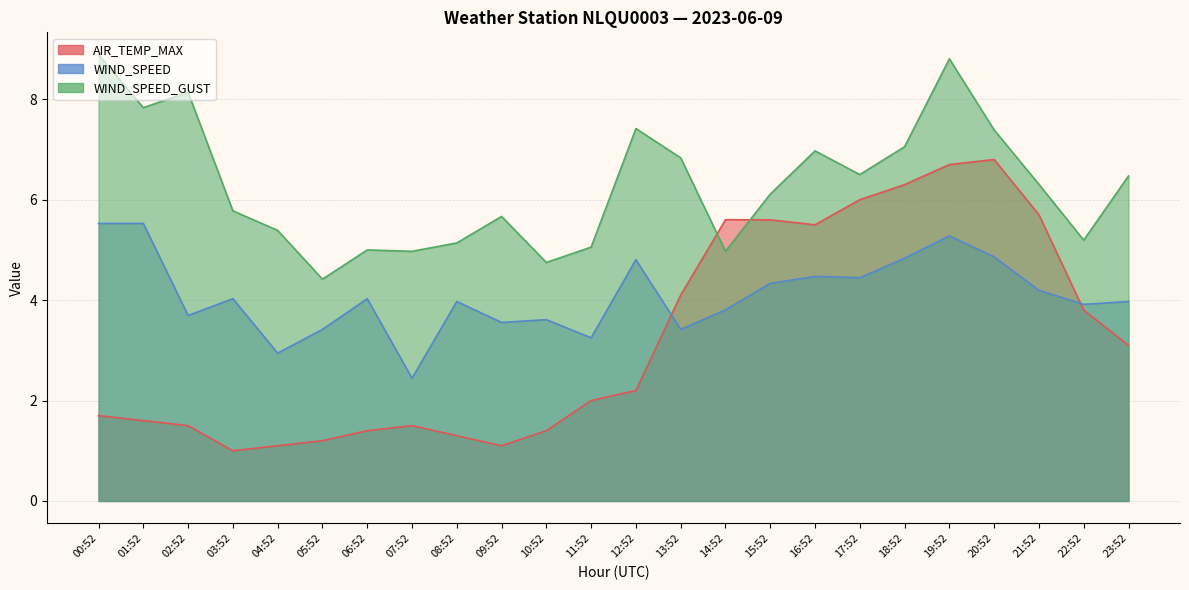

How many distinct data groups are displayed?

3